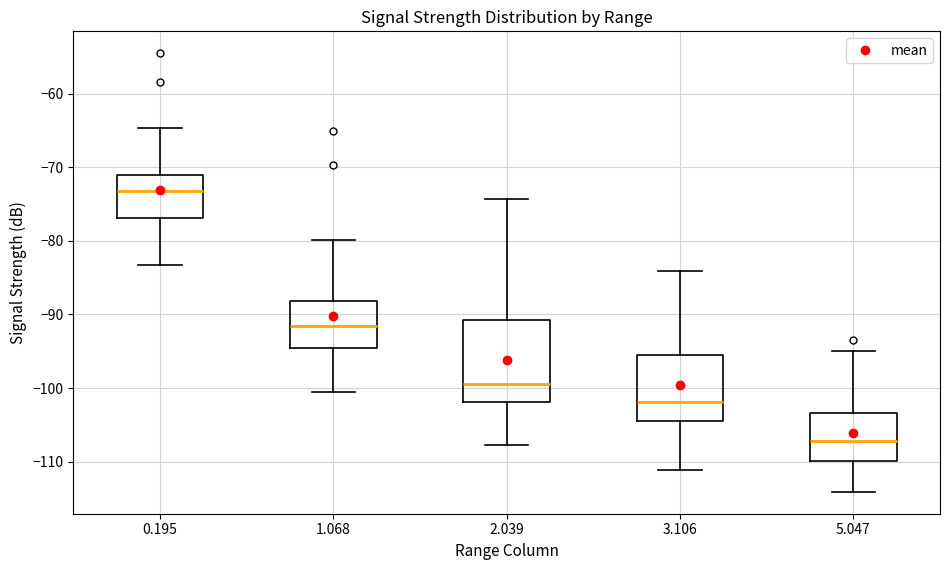

Where does the upper whisker of the box at x = 3.106 end on the y-axis? The values are not printed on the chart, so give them approximately, as read against the axis.

-84